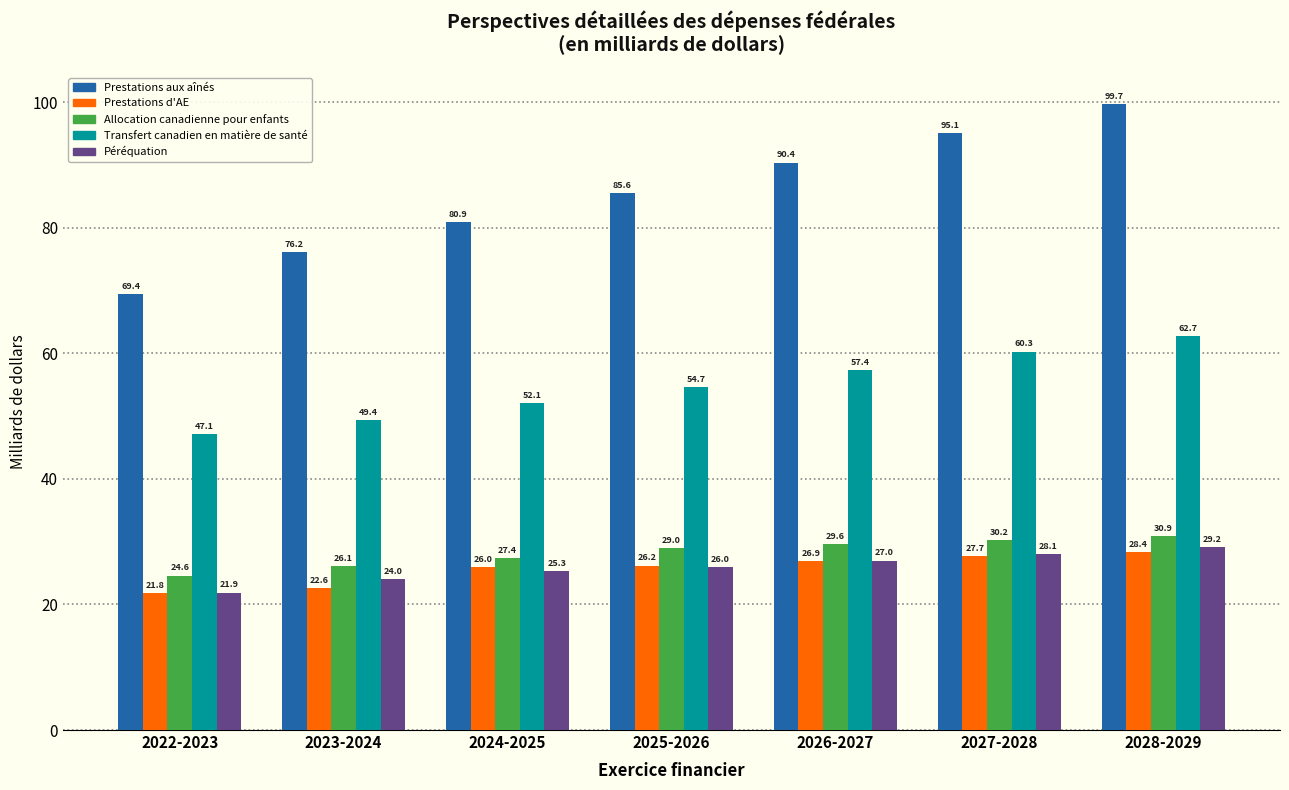

Reading left to right, list all the values displayed in this chart.

Prestations aux aînés: 69.4	76.2	80.9	85.6	90.4	95.1	99.7
Prestations d'AE: 21.8	22.6	26.0	26.2	26.9	27.7	28.4
Allocation canadienne pour enfants: 24.6	26.1	27.4	29.0	29.6	30.2	30.9
Transfert canadien en matière de santé: 47.1	49.4	52.1	54.7	57.4	60.3	62.7
Péréquation: 21.9	24.0	25.3	26.0	27.0	28.1	29.2